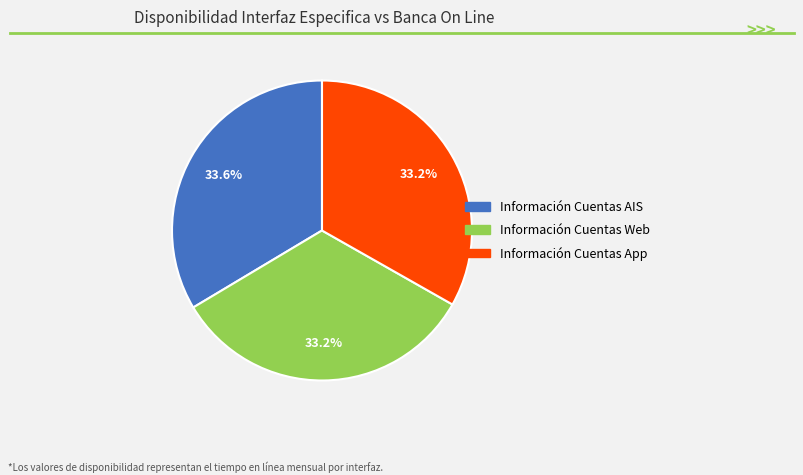

To the nearest percent, what is the combined percentage of Información Cuentas AIS and Información Cuentas App?

67%